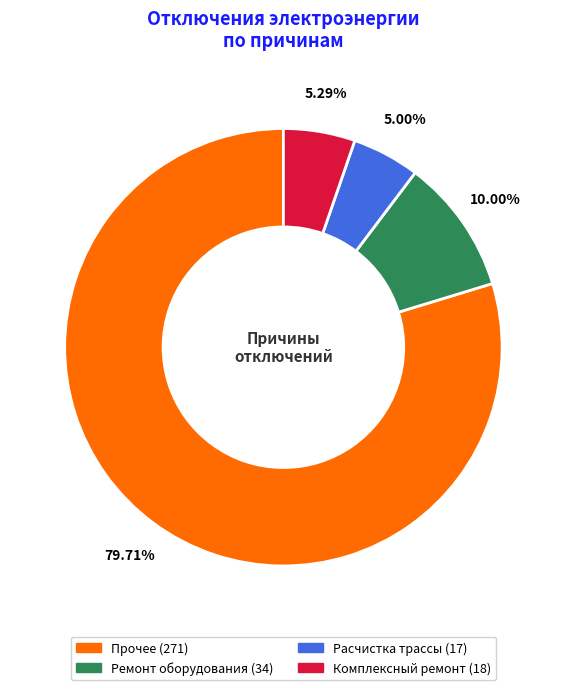

Is the sum of Расчистка трассы and Прочее greater than half?

Yes